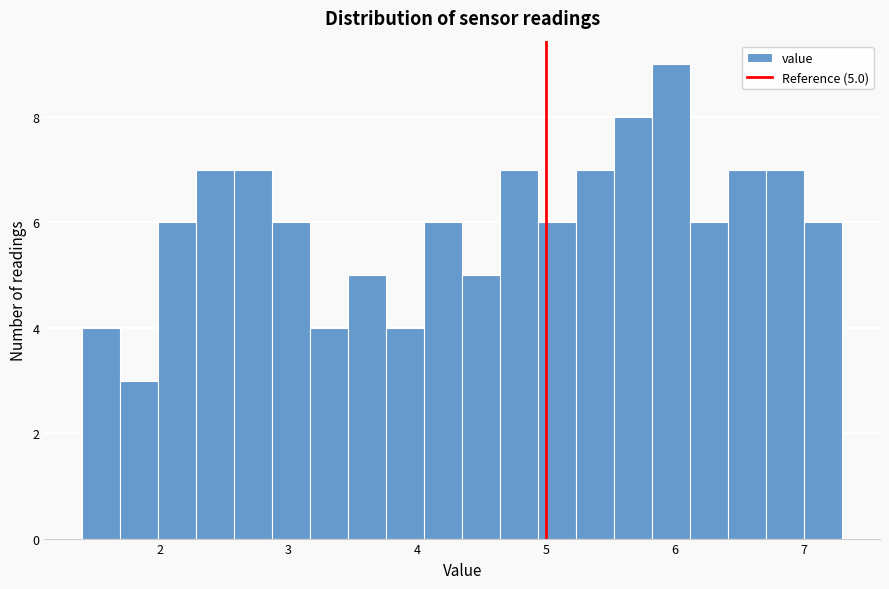

Around what value on the x-axis is the tallest bar? Give the approximate position of its centre, as read against the axis.

6.0